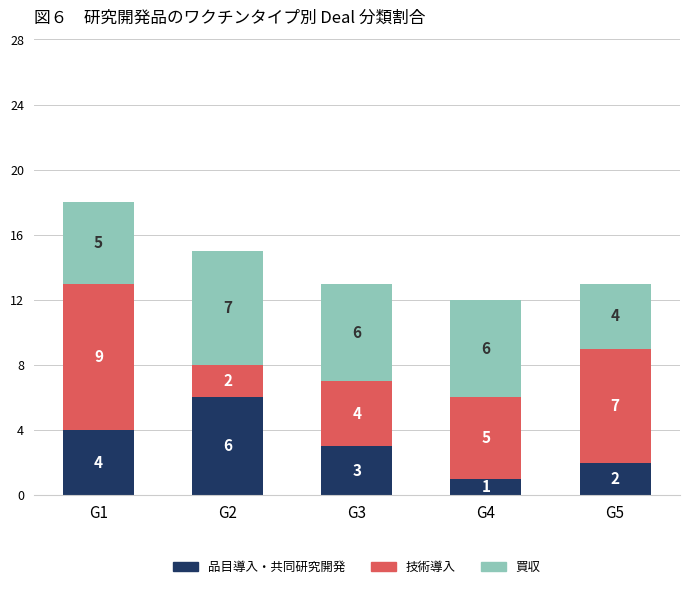

What is the value of the 品目導入・共同研究開発 bar at the 4th from the left?

1